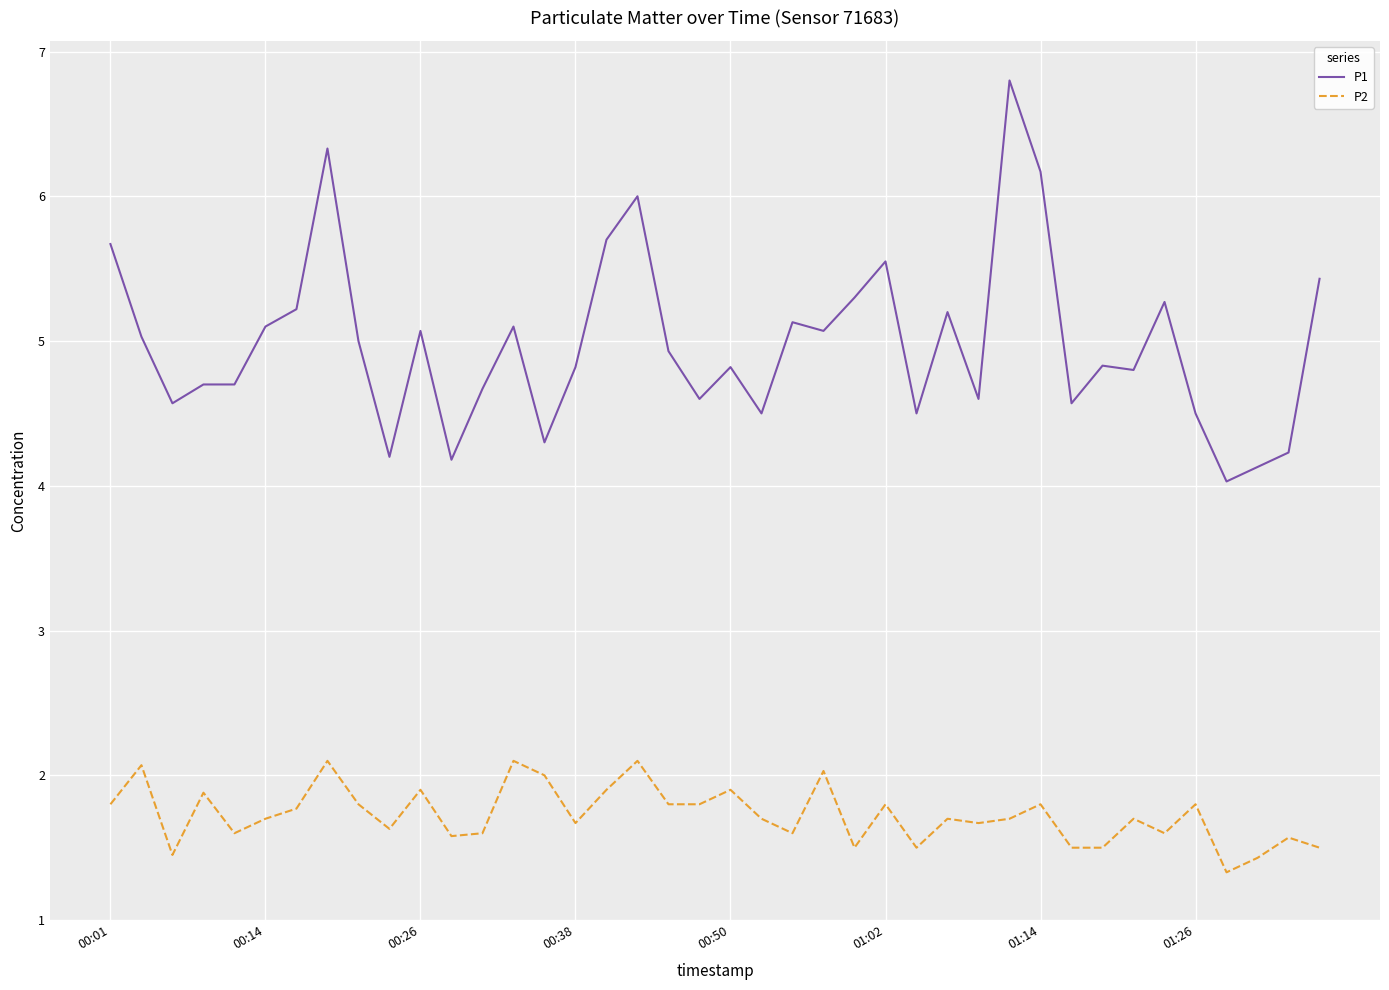

Which series has the largest total across all categories?

P1